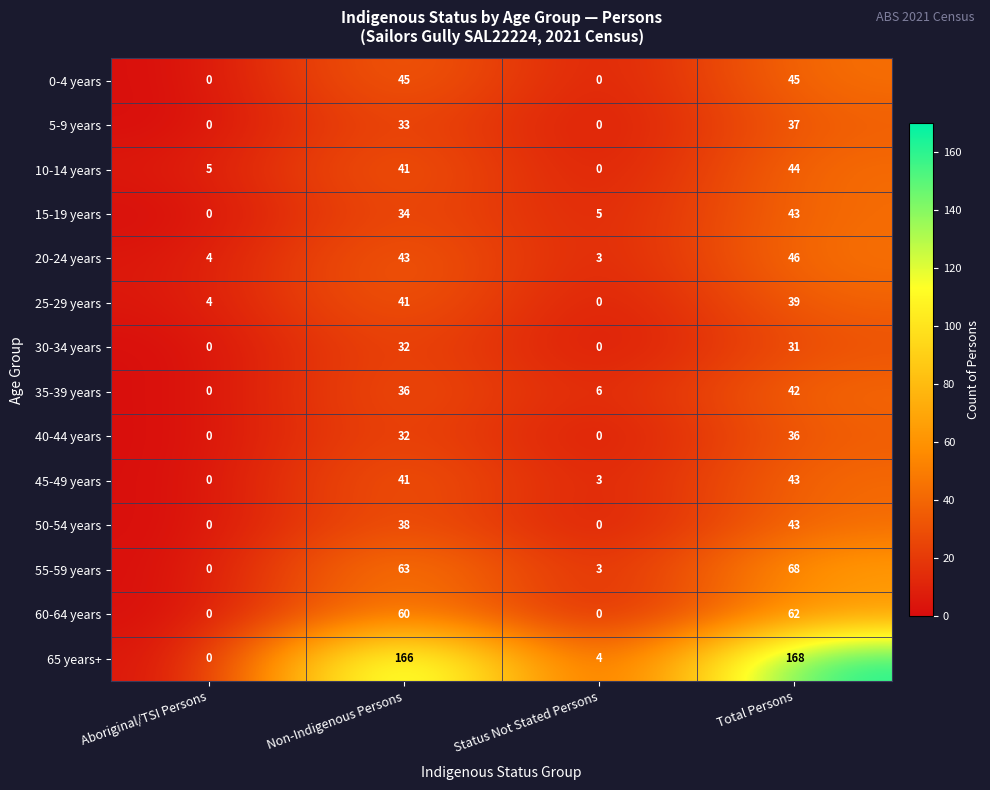

At which label is 25-29 years closest to 20?

Aboriginal/TSI Persons